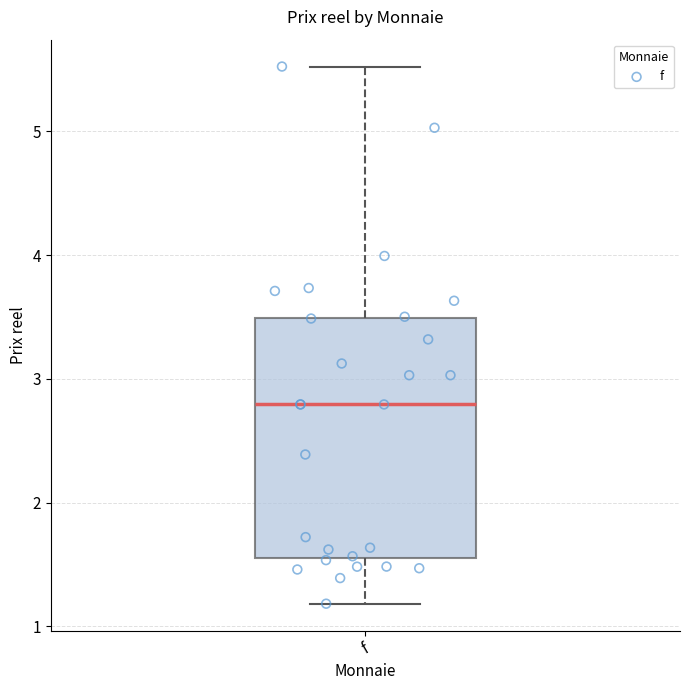

Read this box plot against the y-axis: the position of the median line, the range covered by the box, and the ends of both whiskers. The values are not printed on the chart, so give them approximately, as read against the axis.

median 2.8, box 1.6 to 3.5, whiskers 1.2 to 5.5